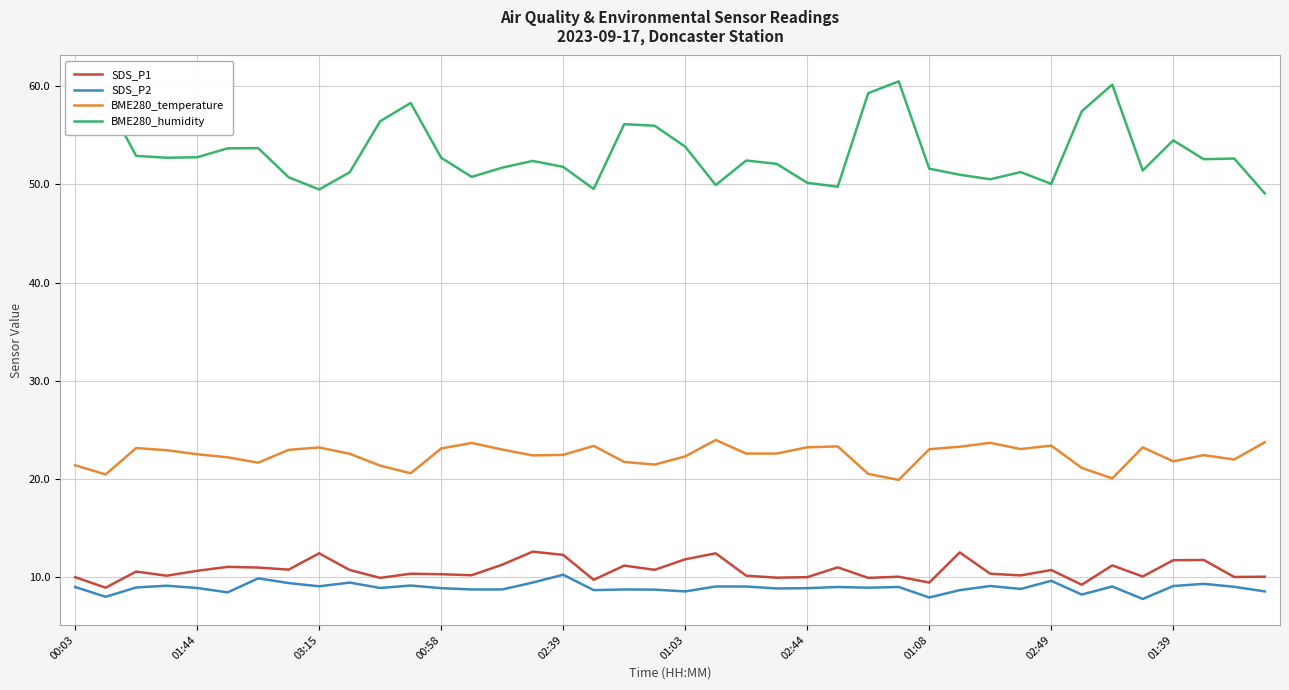

What is the difference between the maximum and minimum values in the BME280_temperature series?

4.1